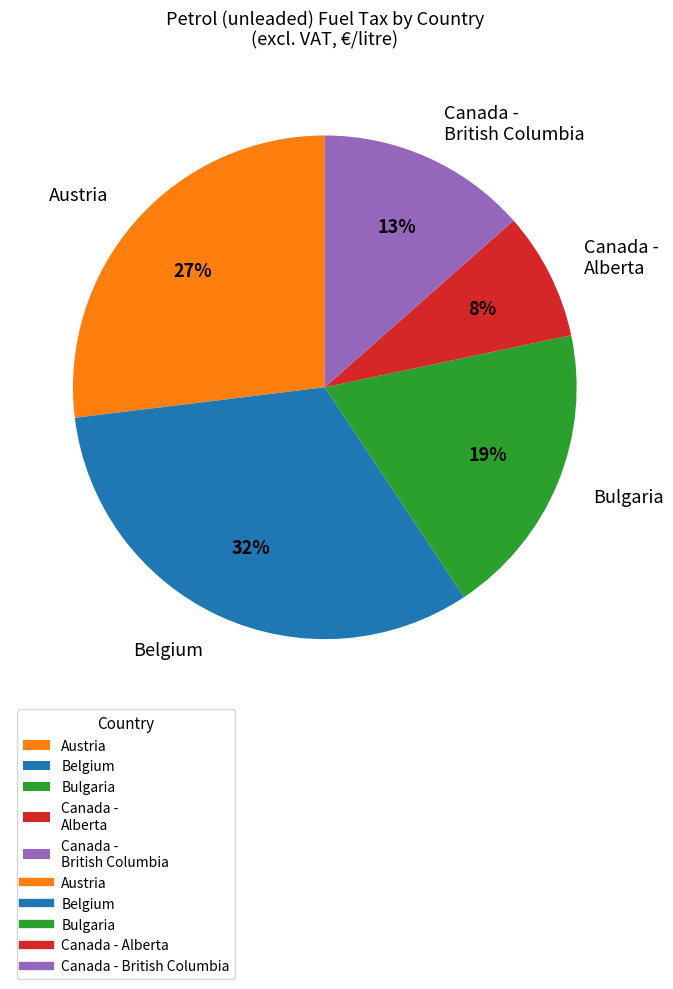

Which slice is the smallest?

Canada - Alberta